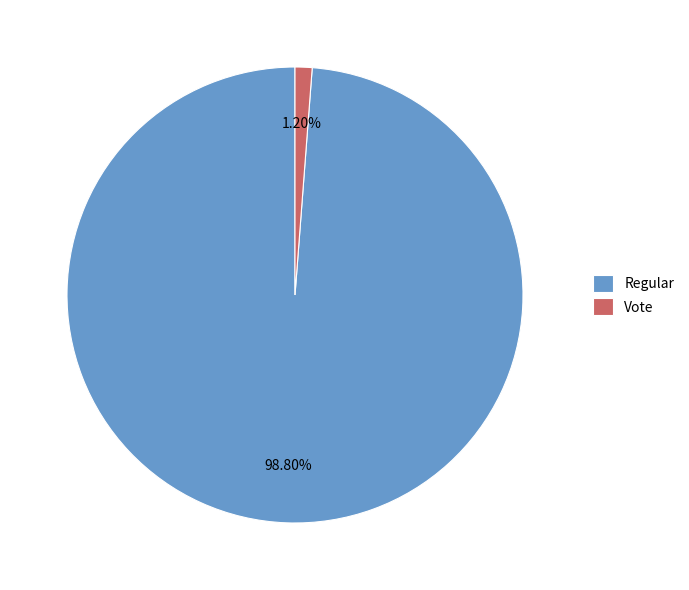

Between Regular and Vote, which is larger?

Regular